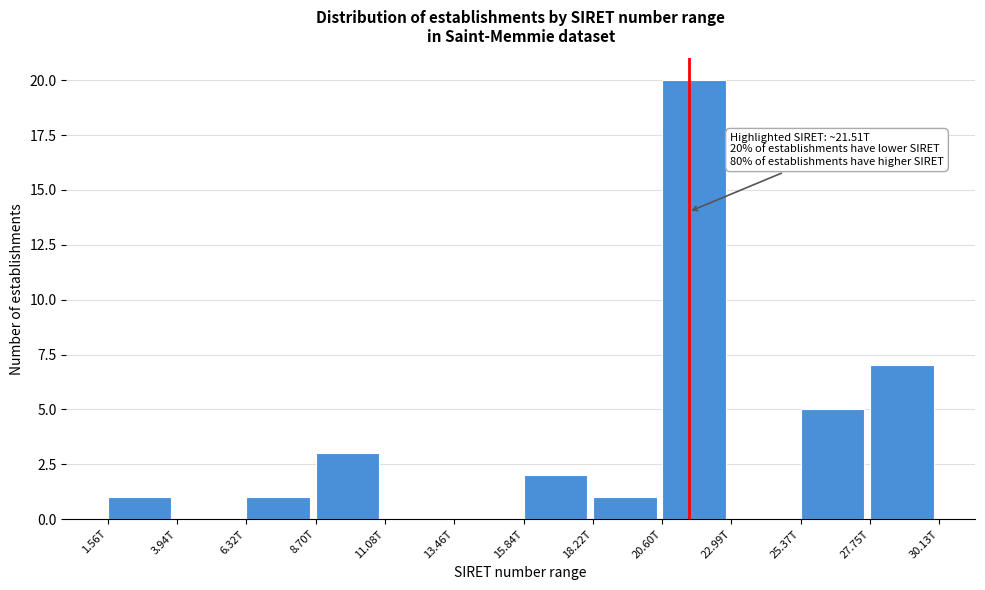

Reading left to right, what are all the values shown in this chart?

1.56T=1	3.94T=0	6.32T=1	8.70T=3	11.08T=0	13.46T=0	15.84T=2	18.22T=1	20.60T=20	22.99T=0	25.37T=5	27.75T=7